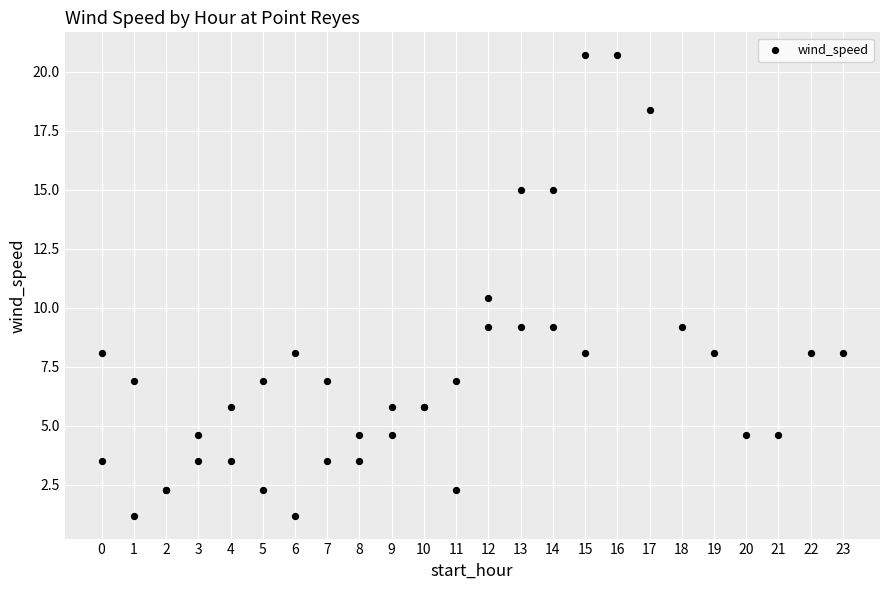

What Y value in the scatter plot is closest to 10?

10.4